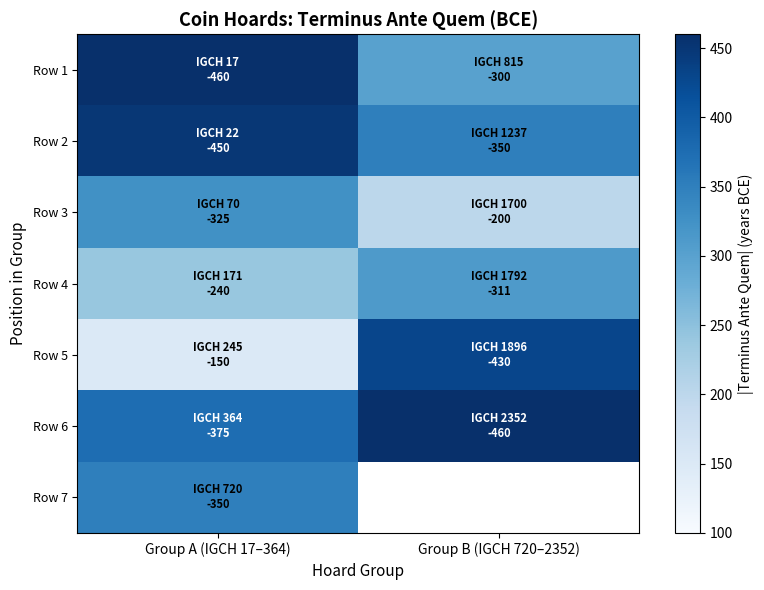

What is the smallest value displayed?

150.0